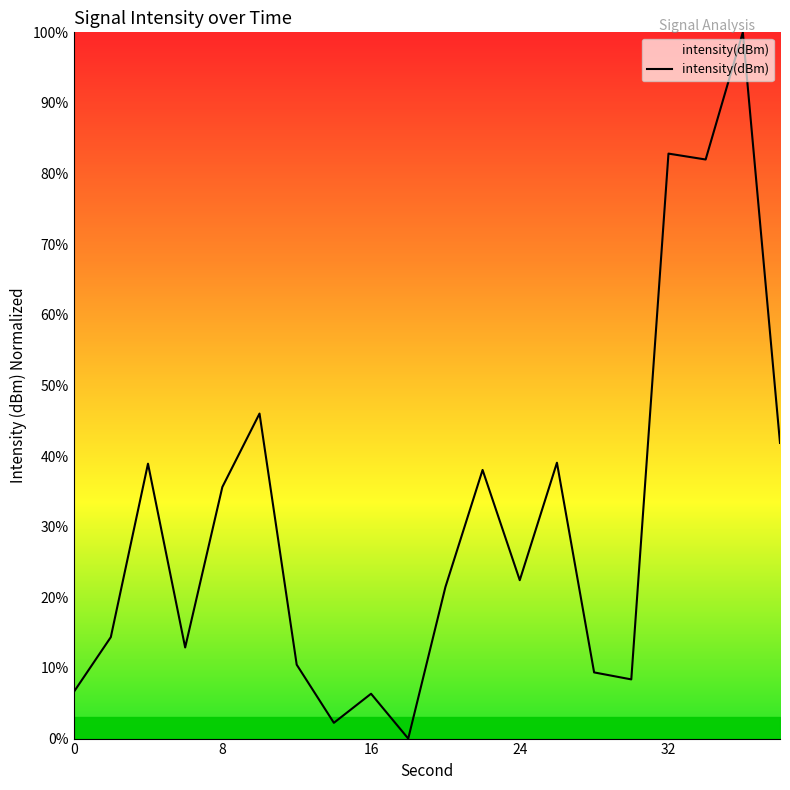

Is this an area chart (filled region under the line)?

No